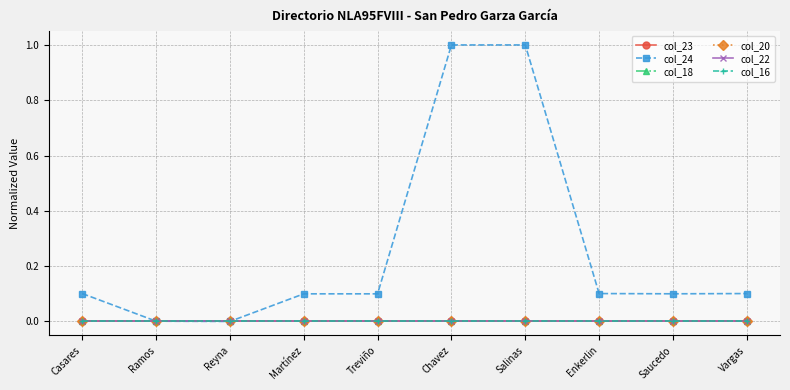

Which has a higher value, Treviño or Martínez?

Treviño